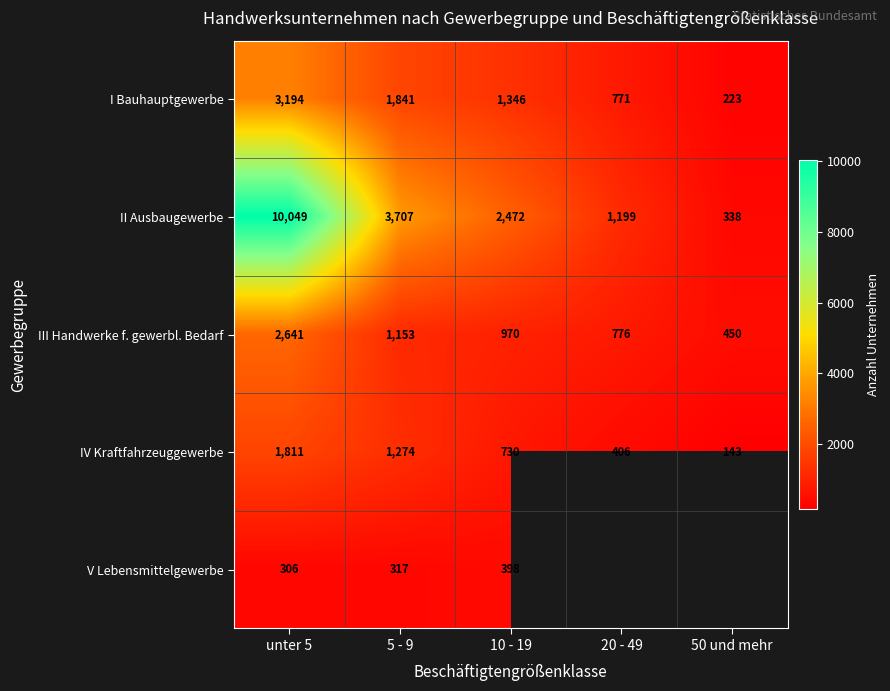

Where does the III Handwerke f. gewerbl. Bedarf series first go above 970?

unter 5